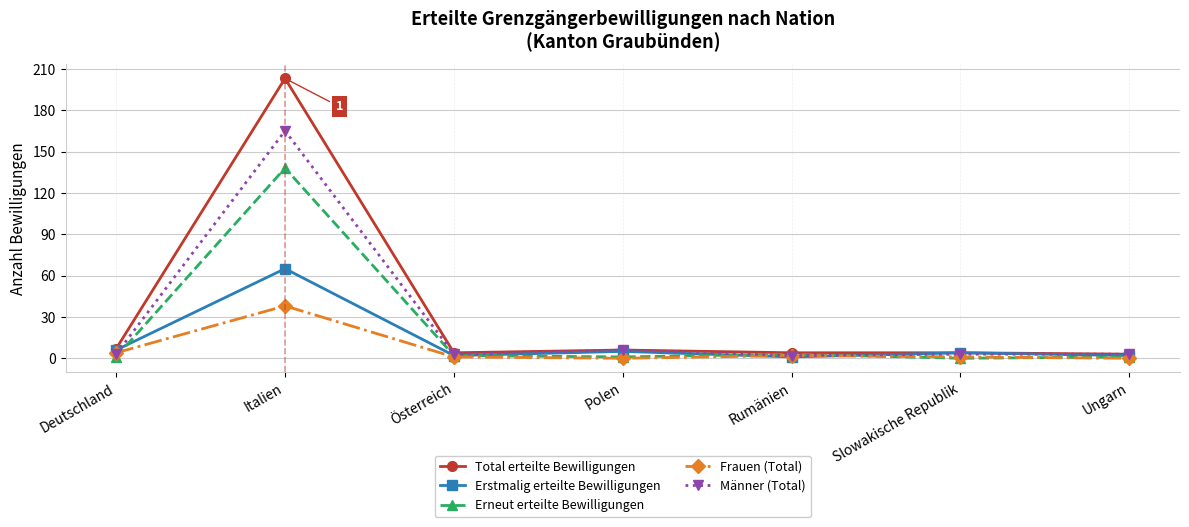

List the series in order of their overall mean, highest first.

Total erteilte Bewilligungen, Männer (Total), Erneut erteilte Bewilligungen, Erstmalig erteilte Bewilligungen, Frauen (Total)